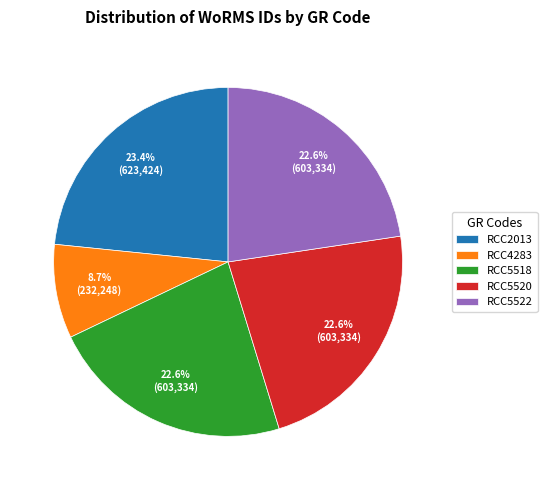

How many slices are in this pie chart?

5